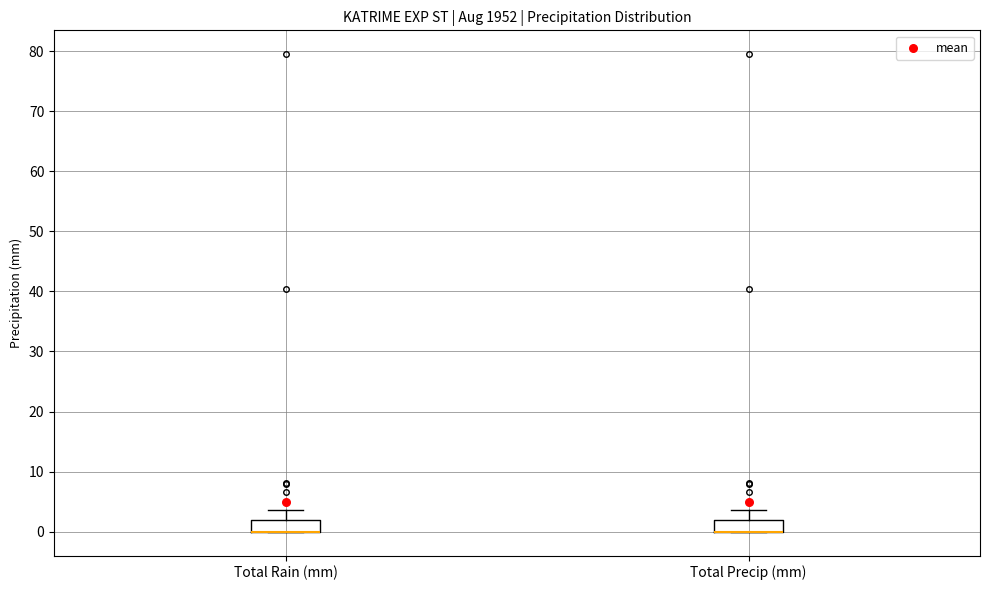

Reading left to right, read every box against the y-axis: the position of its median line, the range the box covers, and the ends of its whiskers. The values are not printed on the chart, so give them approximately, as read against the axis.

Total Rain (mm): median 0 (drawn on the box's lower edge), box 0 to 2, whiskers 0 to 4
Total Precip (mm): median 0 (drawn on the box's lower edge), box 0 to 2, whiskers 0 to 4